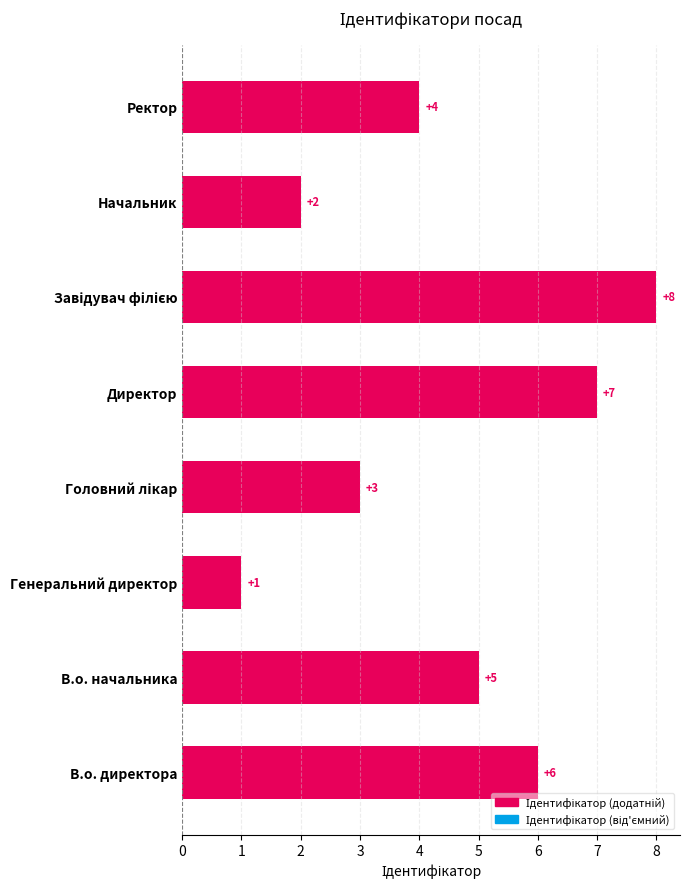

Count the number of data series in this chart.

1